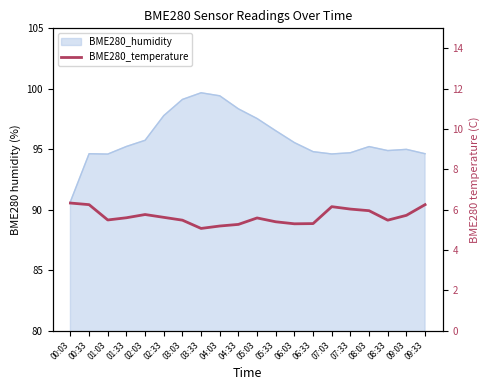

How many interior local peaks (higher than both neighbors) does the data have?

3